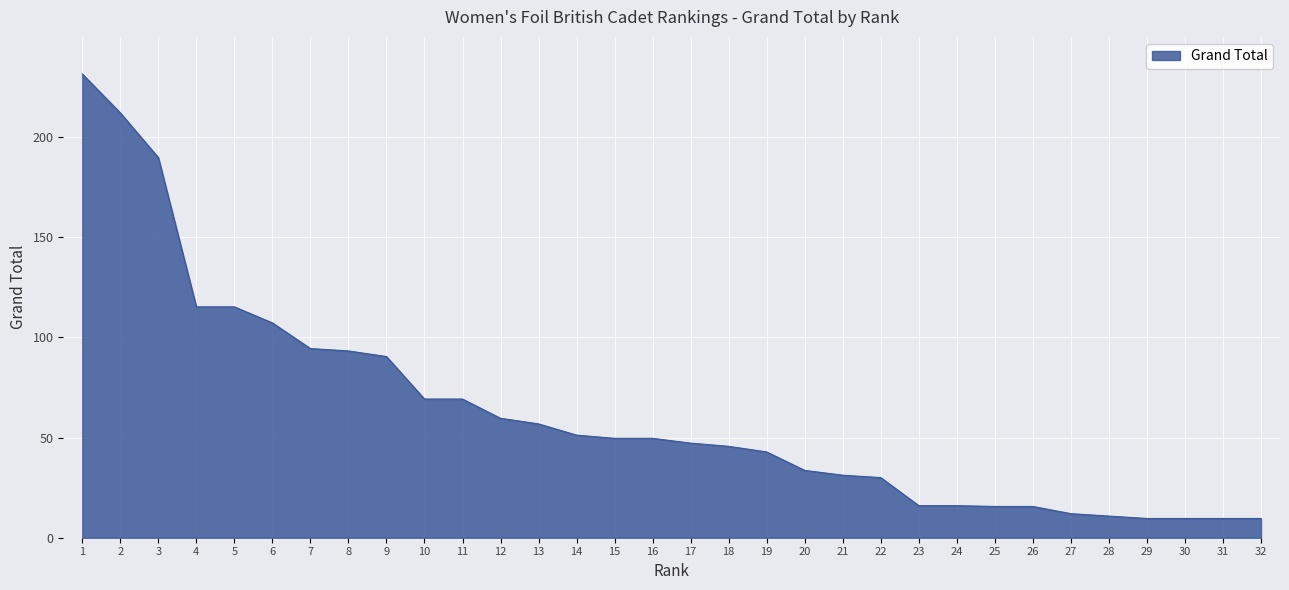

How many lines are shown in the chart?

1